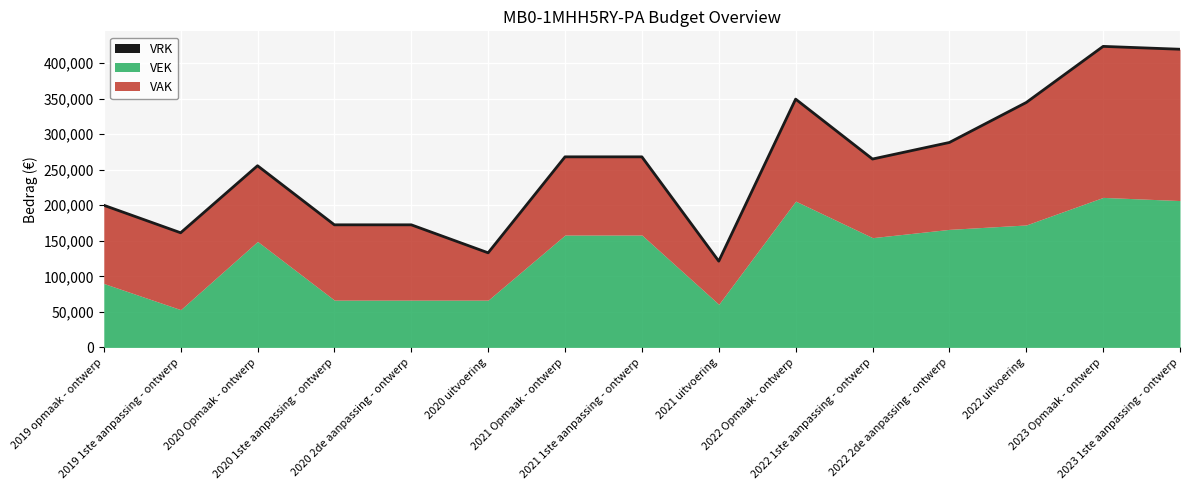

At which category does the chart reach its peak across all series?

2023 1ste aanpassing - ontwerp